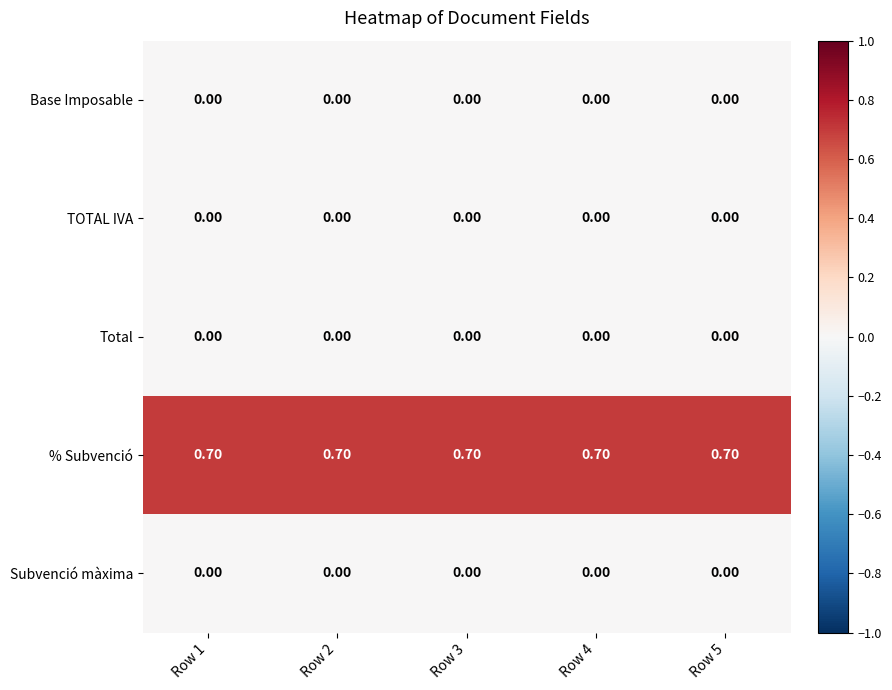

What is the average value of the % Subvenció series?

0.7